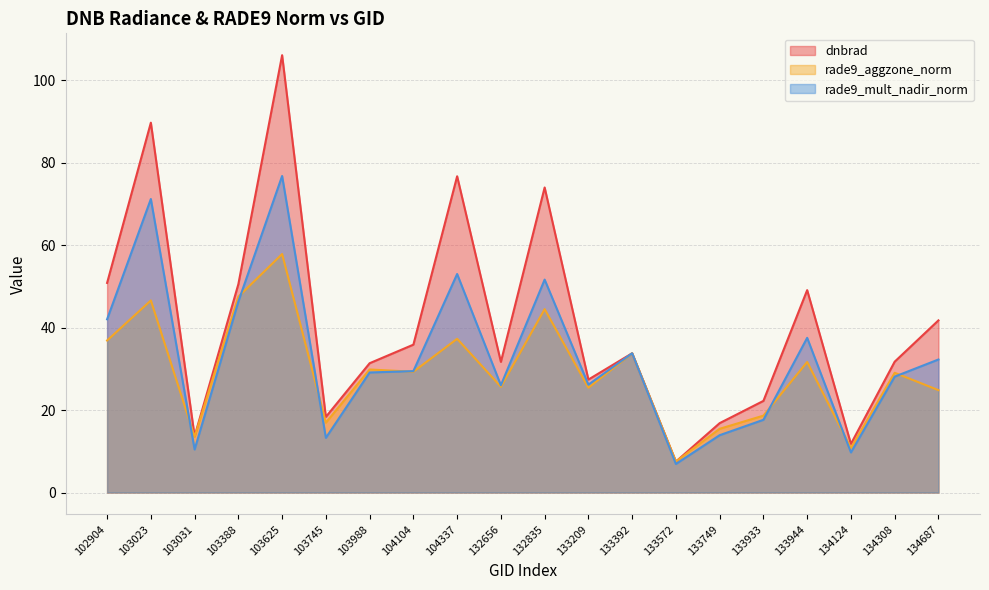

True or false: rade9_aggzone_norm has a value of 25.4 at 133209.

True